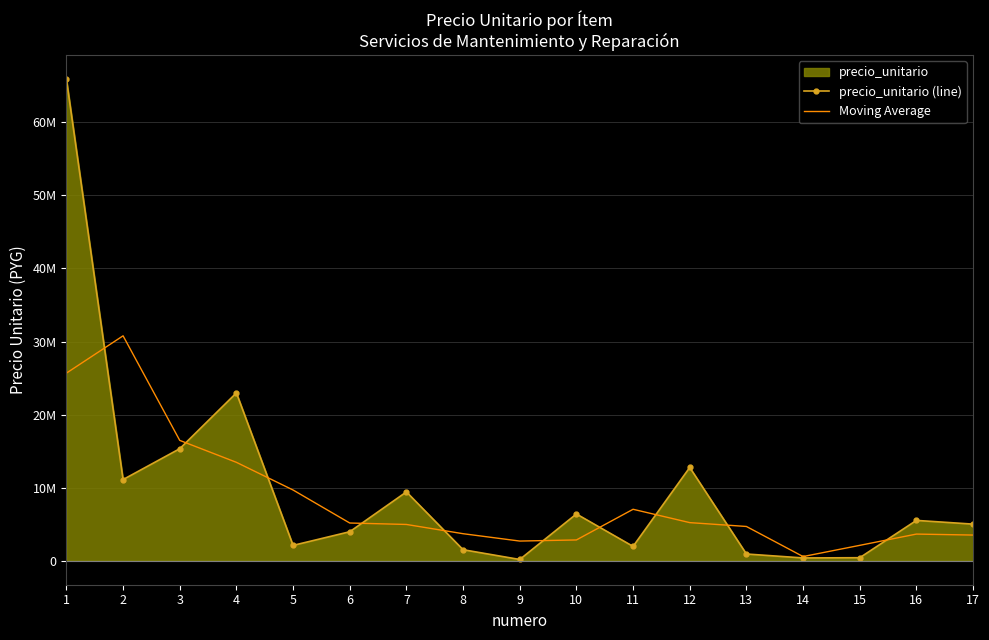

At how many categories does at least one series exceed 2880738?

14